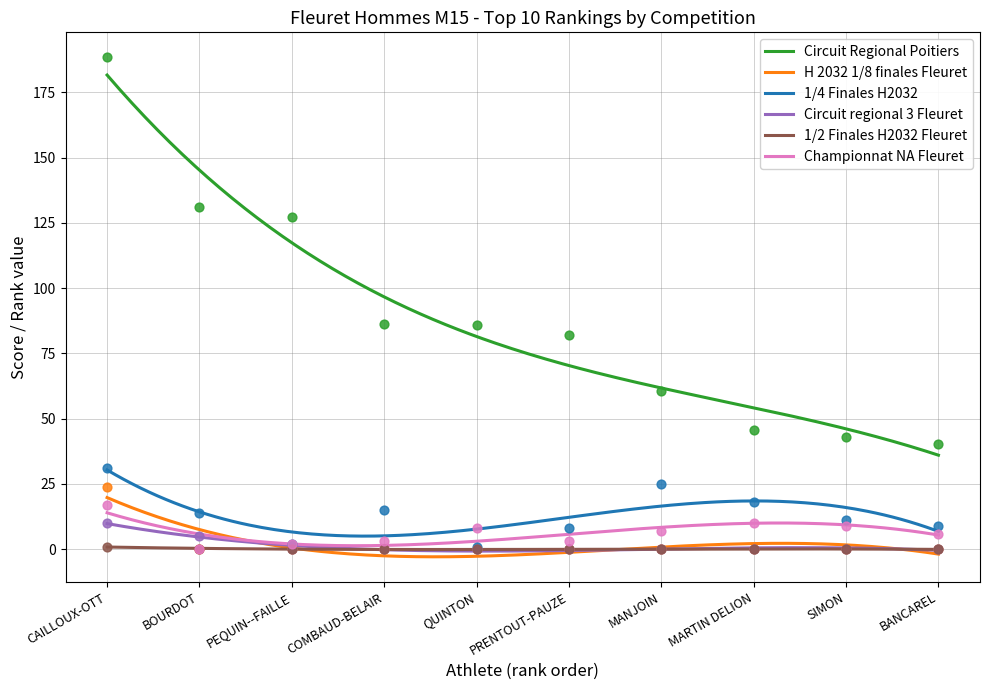

What is the total value across all series at QUINTON?

94.9